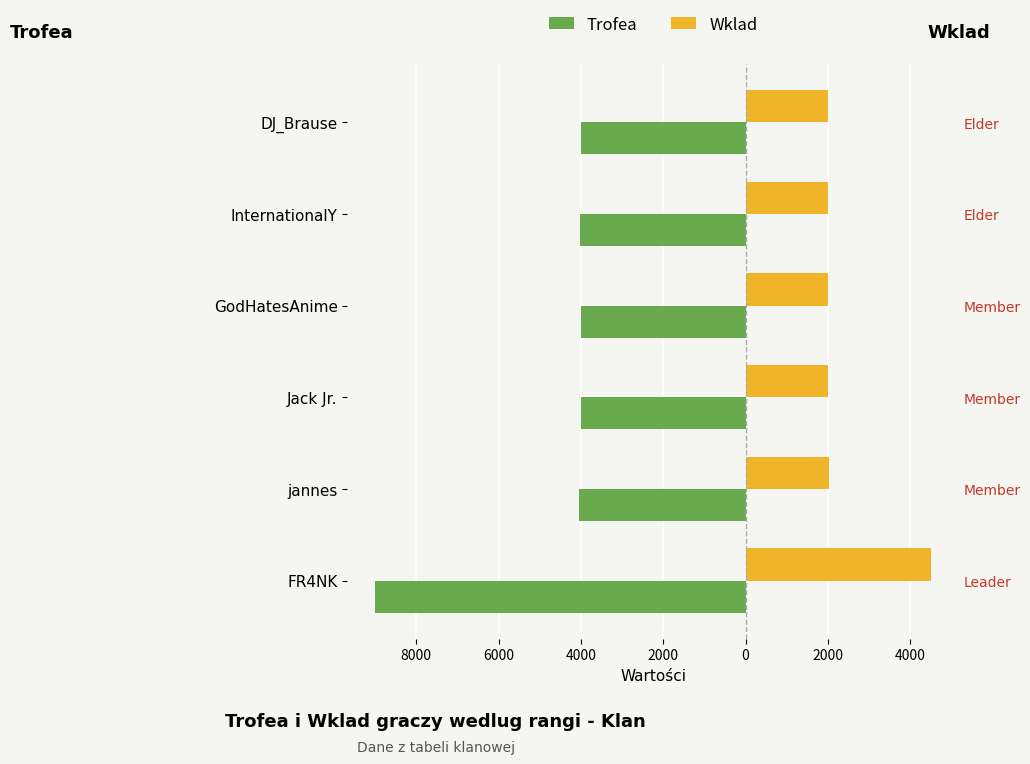

What are all the series names shown in the legend?

Trofea, Wklad